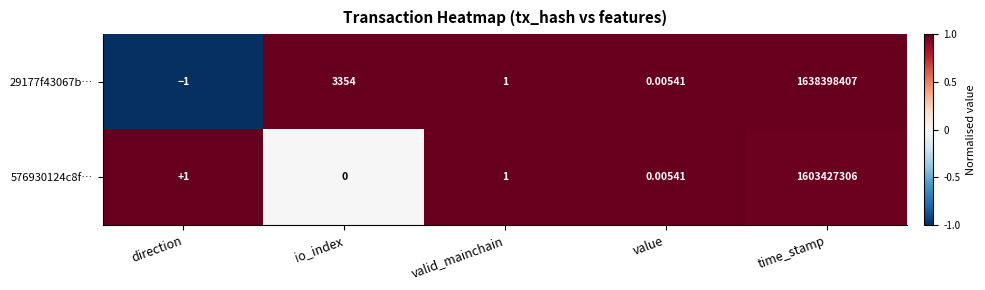

At which category is the sum across all series the highest?

time_stamp